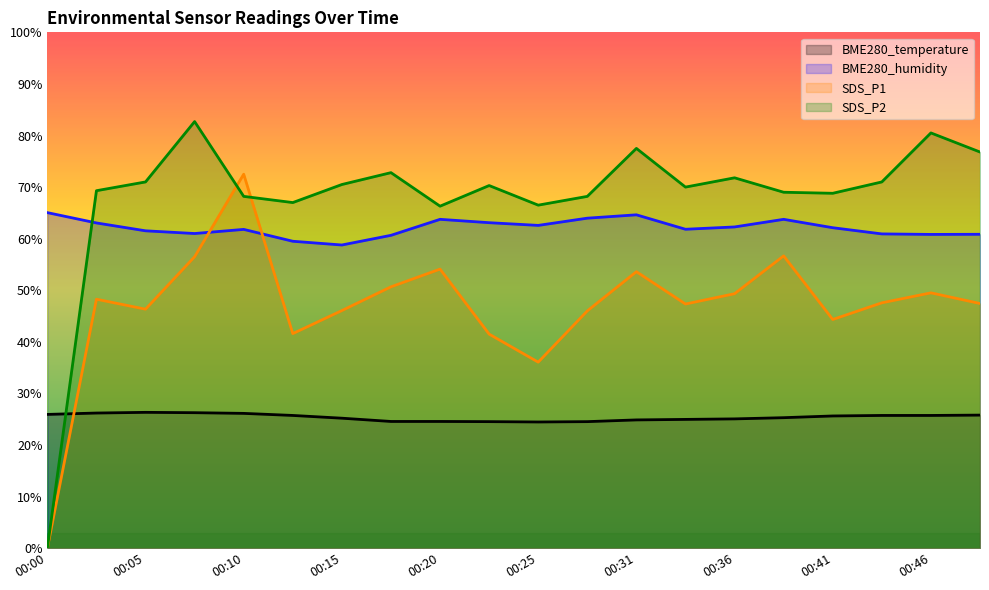

Which category has the lowest value in the SDS_P2 series?

00:00